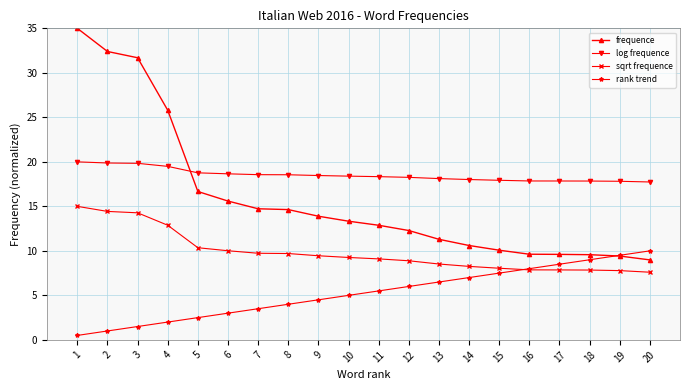

Is it true that log frequence equals 19.9 at 2?

True